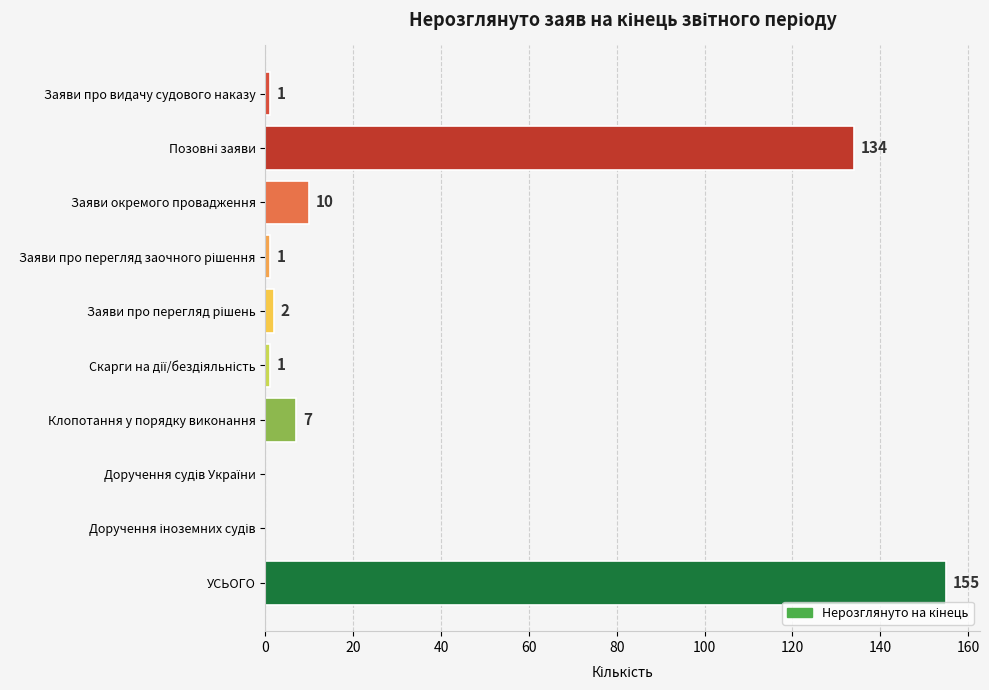

Read the value at Заяви окремого провадження.

10